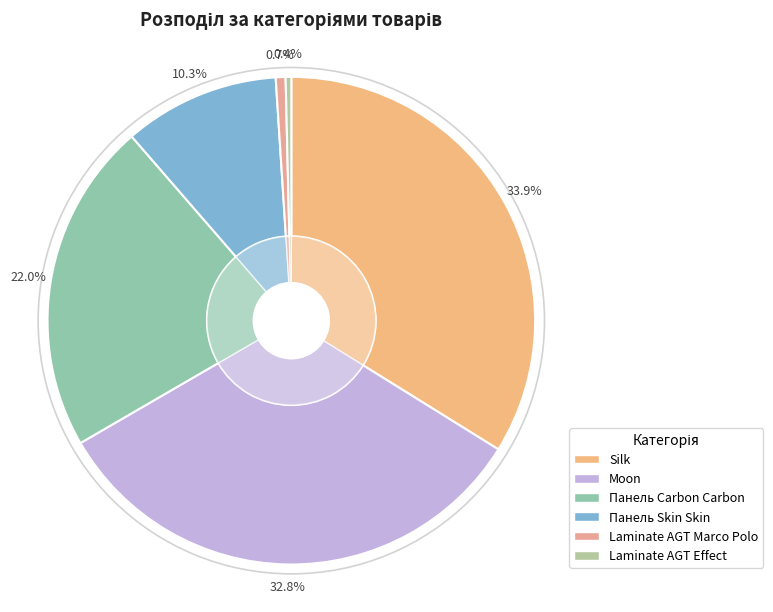

Which has a higher value, Moon or Панель Carbon Carbon?

Moon